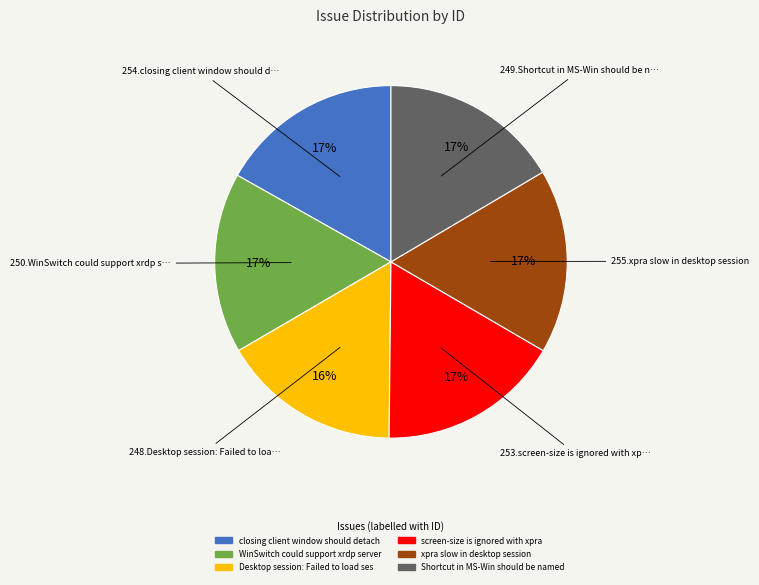

To the nearest percent, what is the average slice percentage?

17%